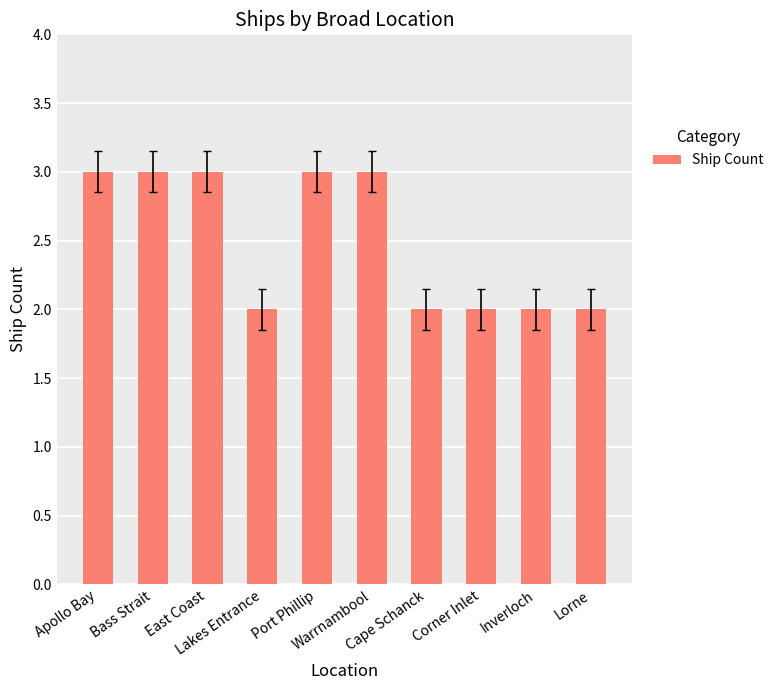

The chart shows a value of 3 at Warrnambool. True or false?

True